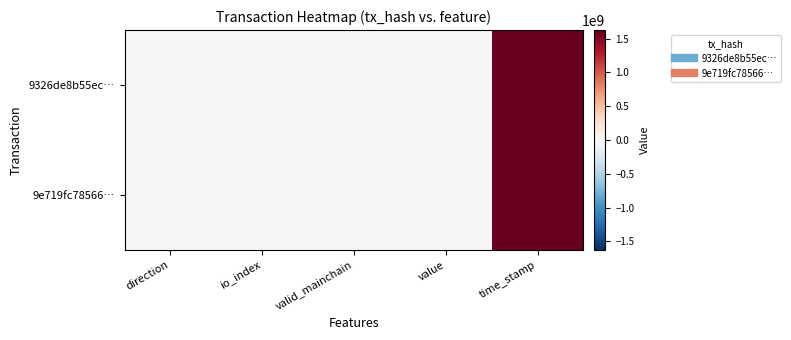

At how many categories does at least one series exceed 722007532?

1